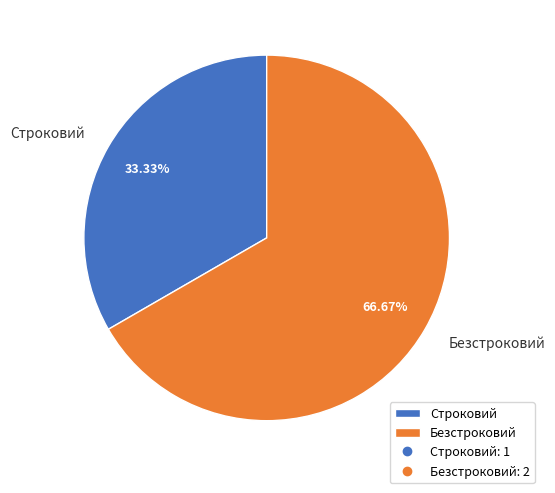

True or false: Строковий accounts for 33% of the total.

True